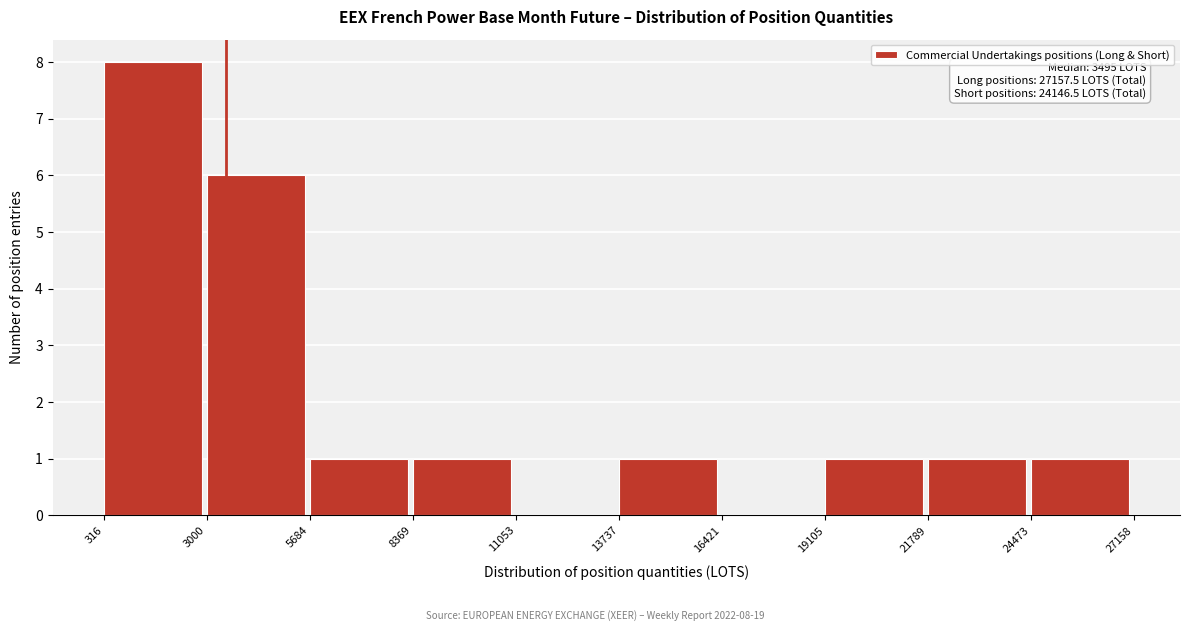

Over which range of the x-axis is the bar tallest?

316 to 3000